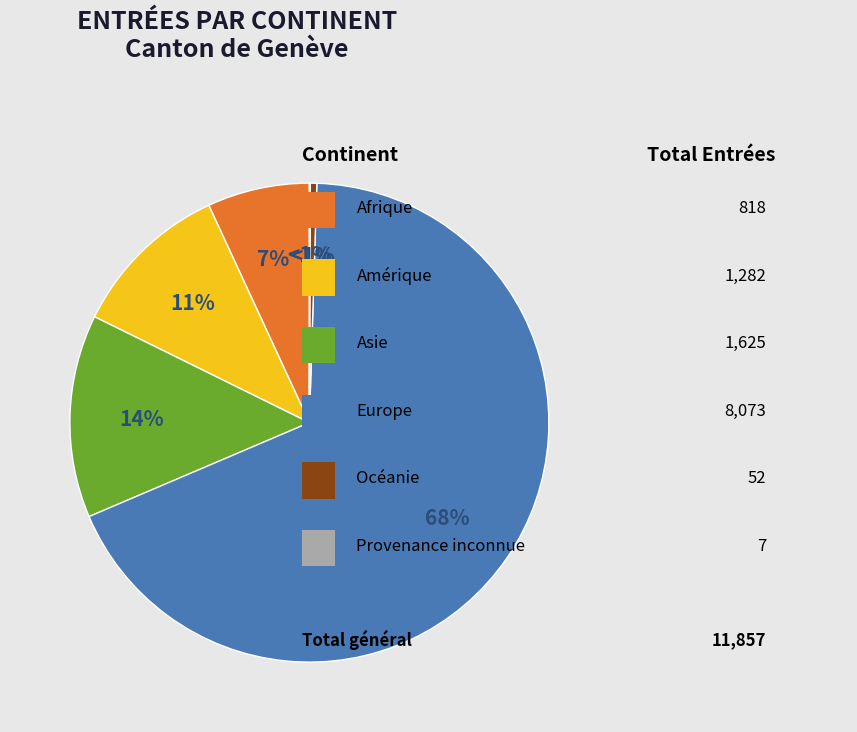

True or false: Océanie accounts for 0% of the total.

True